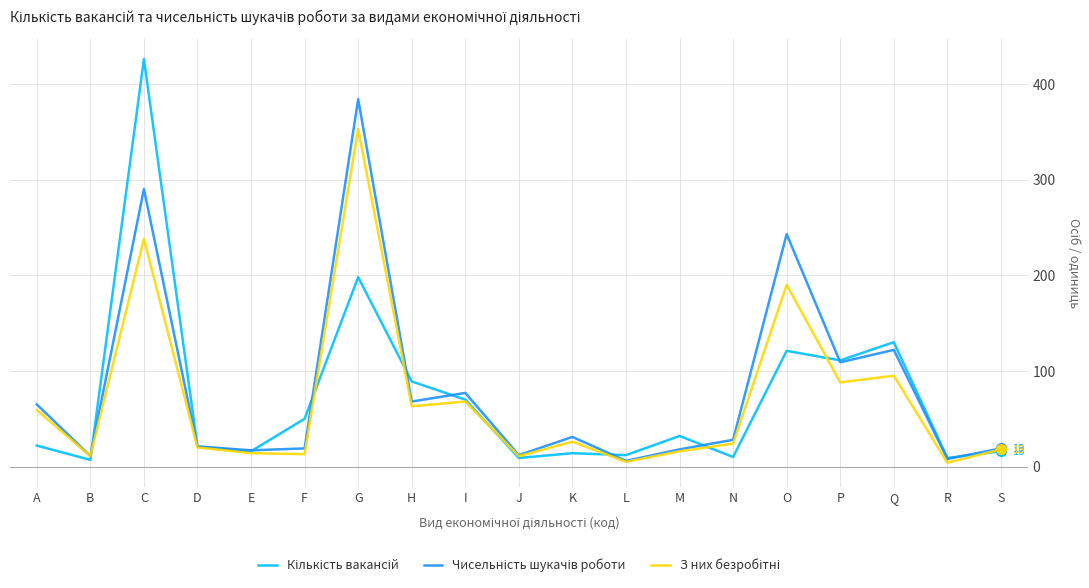

What is the greatest value displayed?

426